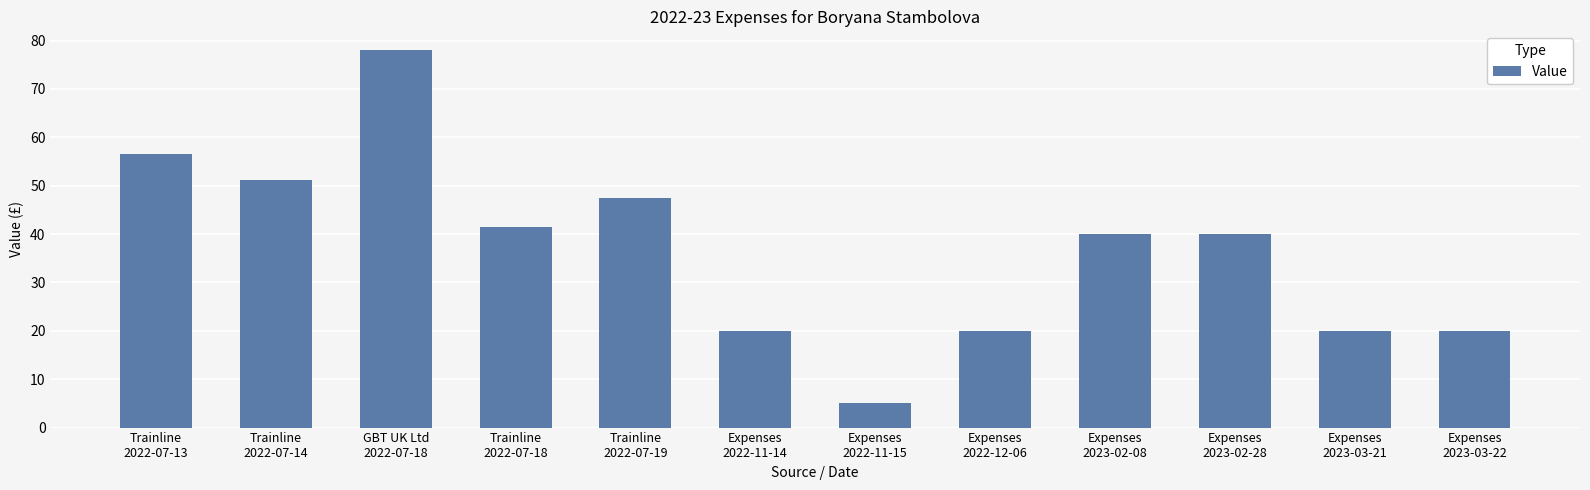

What is the greatest value displayed?

78.0